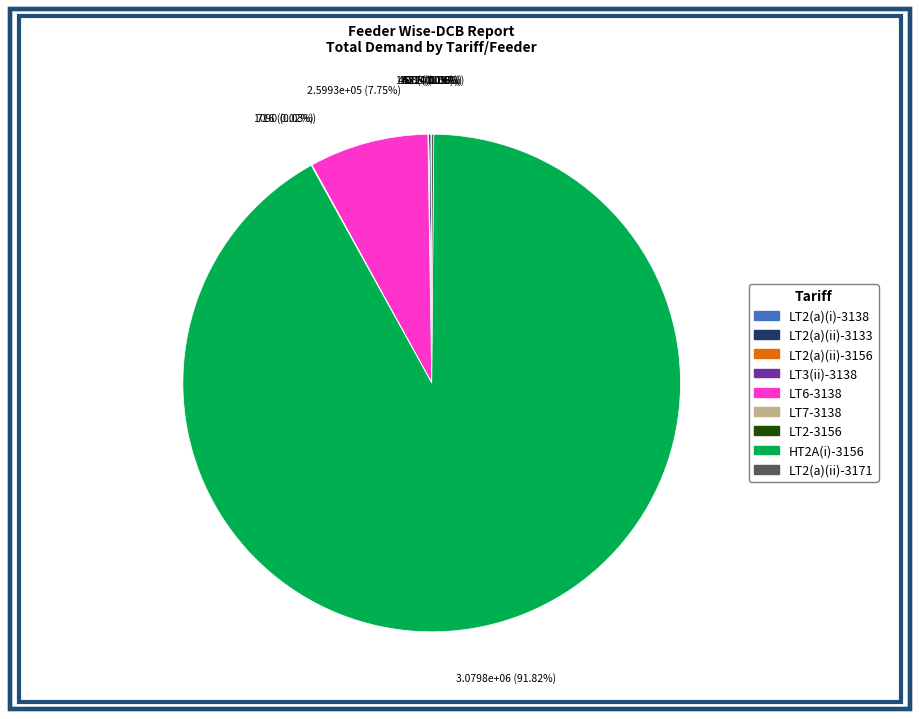

True or false: LT6-3138 accounts for 8% of the total.

True